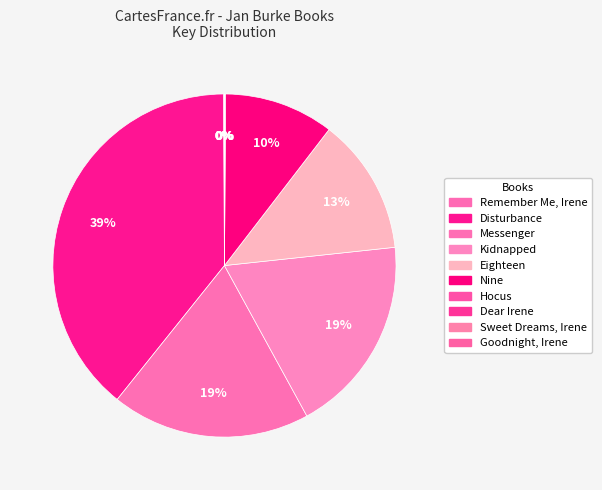

To the nearest percent, what is the difference between the Eighteen and Goodnight, Irene slice percentages?

13%